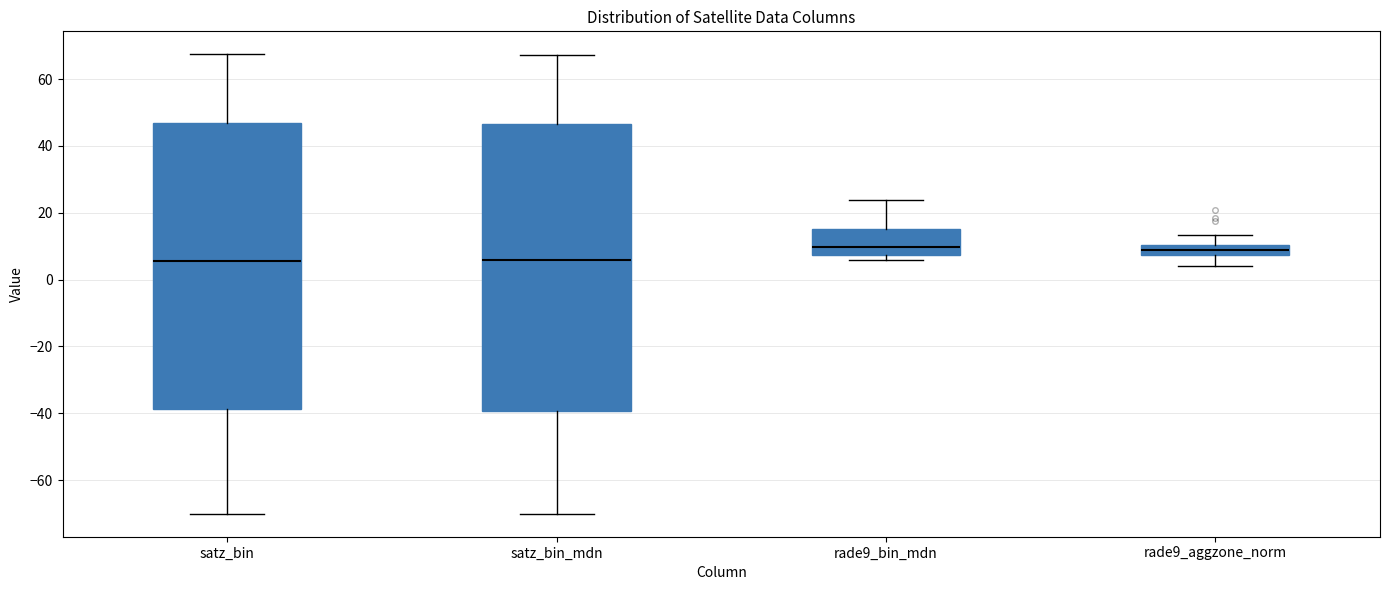

Reading left to right, read every box against the y-axis: the position of its median line, the range the box covers, and the ends of its whiskers. The values are not printed on the chart, so give them approximately, as read against the axis.

satz_bin: median 6, box -38 to 46, whiskers -70 to 68
satz_bin_mdn: median 6, box -40 to 46, whiskers -70 to 68
rade9_bin_mdn: median 10, box 8 to 16, whiskers 6 to 24
rade9_aggzone_norm: median 8 (inside the box), box 8 to 10, whiskers 4 to 14